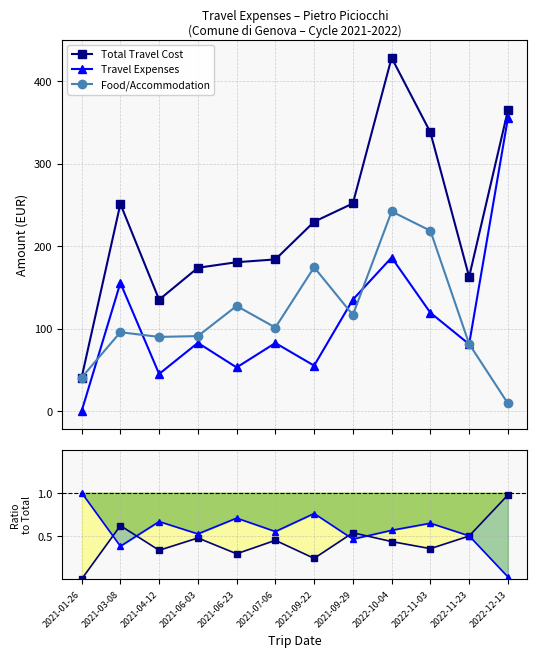

Rank the series by their maximum value, from highest to lowest.

Total Travel Cost, Travel Expenses, Food/Accommodation, Food ratio, Travel Expenses ratio